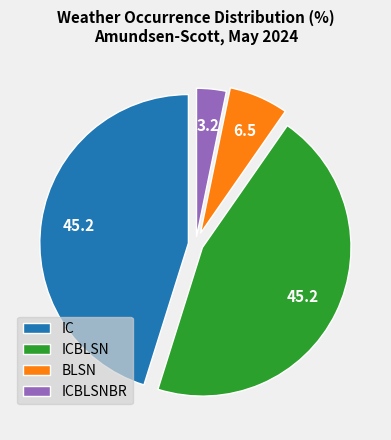

How many slices are in this pie chart?

4